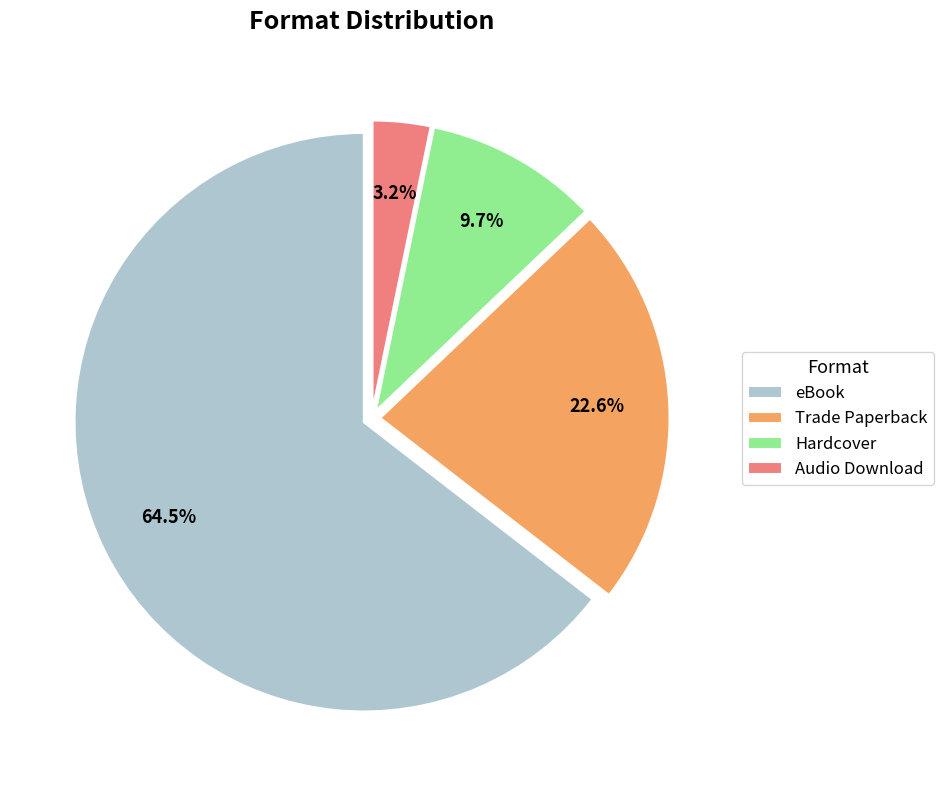

Does any single category account for the majority?

Yes